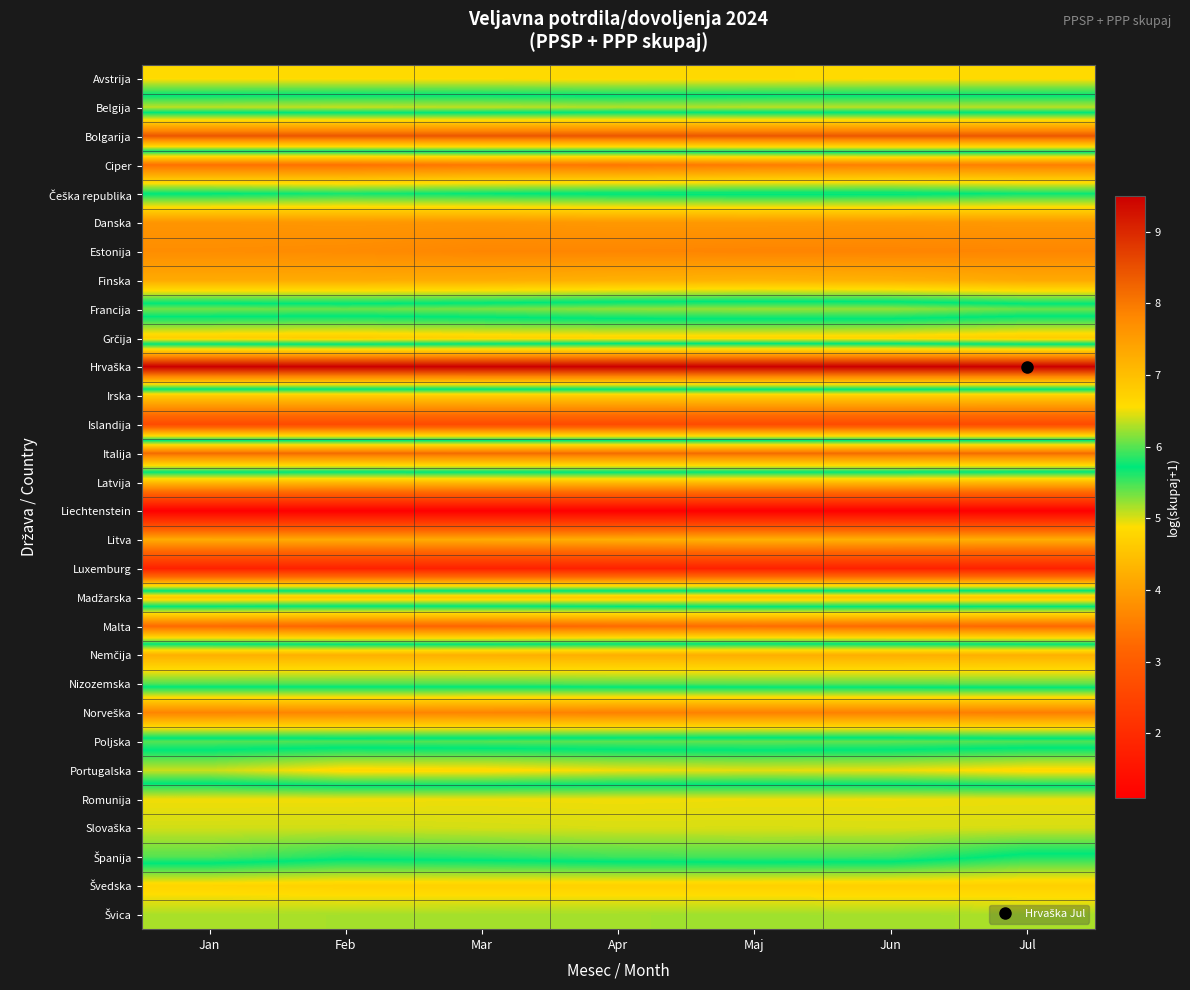

Rank the series at Apr from highest to lowest value.

Hrvaška, Bolgarija, Italija, Nemčija, Madžarska, Avstrija, Romunija, Slovaška, Francija, Poljska, Nizozemska, Španija, Češka republika, Švica, Belgija, Portugalska, Grčija, Švedska, Irska, Latvija, Finska, Litva, Danska, Estonija, Norveška, Ciper, Malta, Islandija, Luxemburg, Liechtenstein